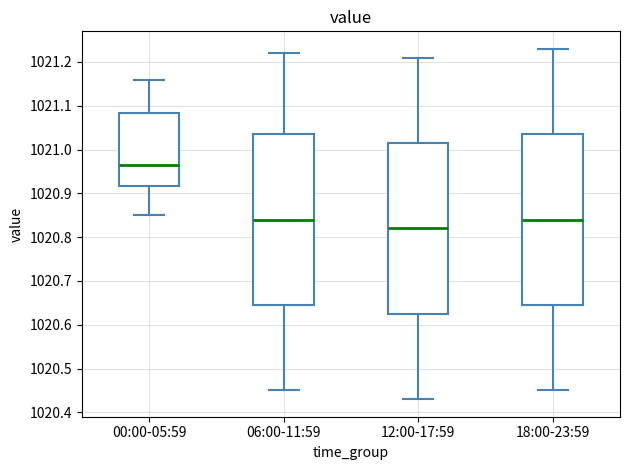

Reading left to right, transcribe this box plot: for each box, give where its median line is, the range the box spans, and where its two whiskers end, as read against the y-axis. The values are not printed on the chart, so give them approximately, as read against the axis.

00:00-05:59: median 1020.97, box 1020.92 to 1021.08, whiskers 1020.85 to 1021.16
06:00-11:59: median 1020.84, box 1020.65 to 1021.04, whiskers 1020.45 to 1021.22
12:00-17:59: median 1020.82, box 1020.63 to 1021.02, whiskers 1020.43 to 1021.21
18:00-23:59: median 1020.84, box 1020.65 to 1021.04, whiskers 1020.45 to 1021.23